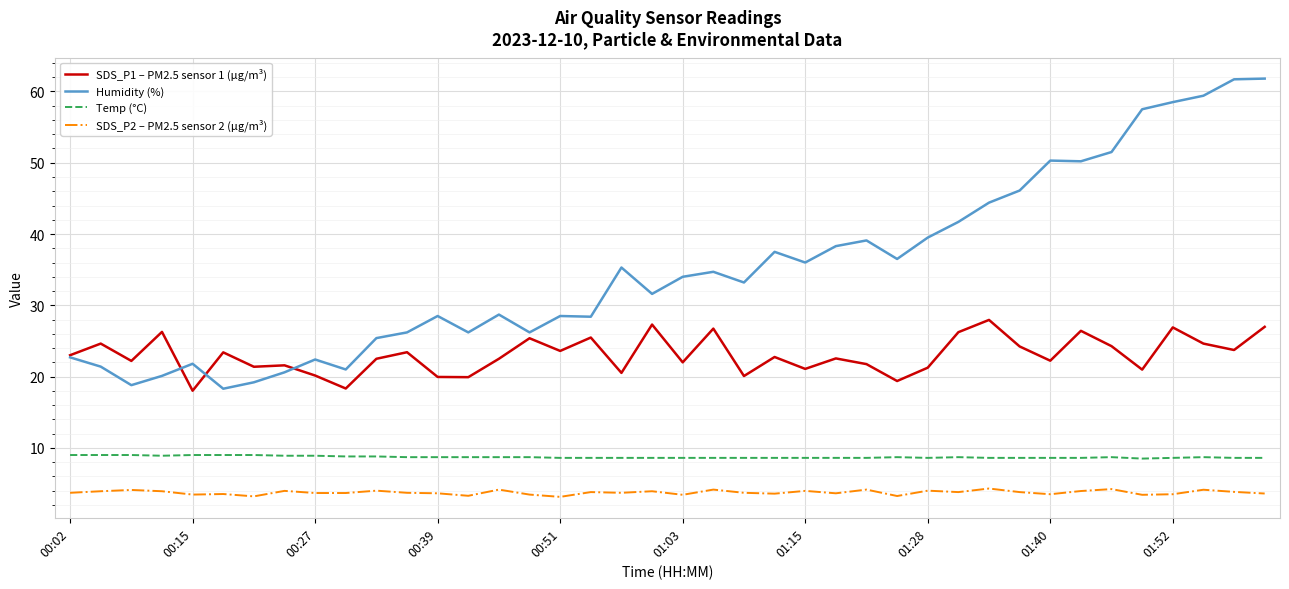

Which series has the largest range (max minus min)?

Humidity (%)